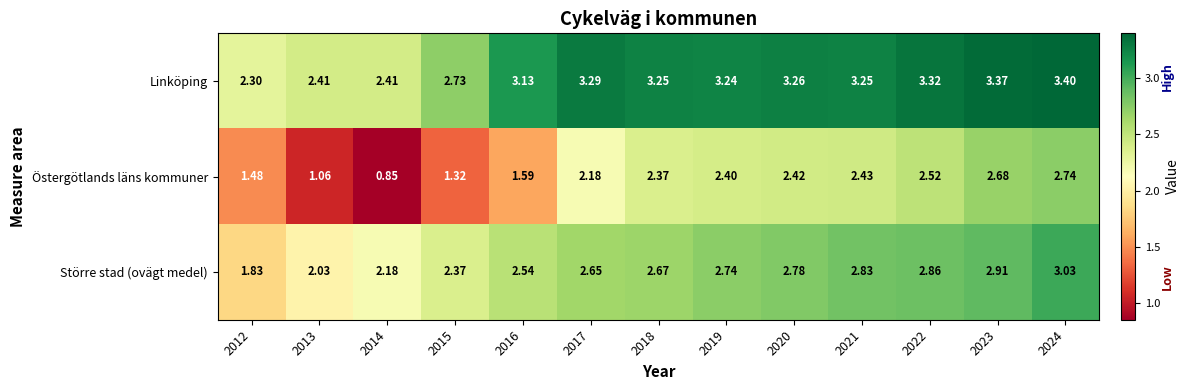

Which series has the largest total across all categories?

Linköping